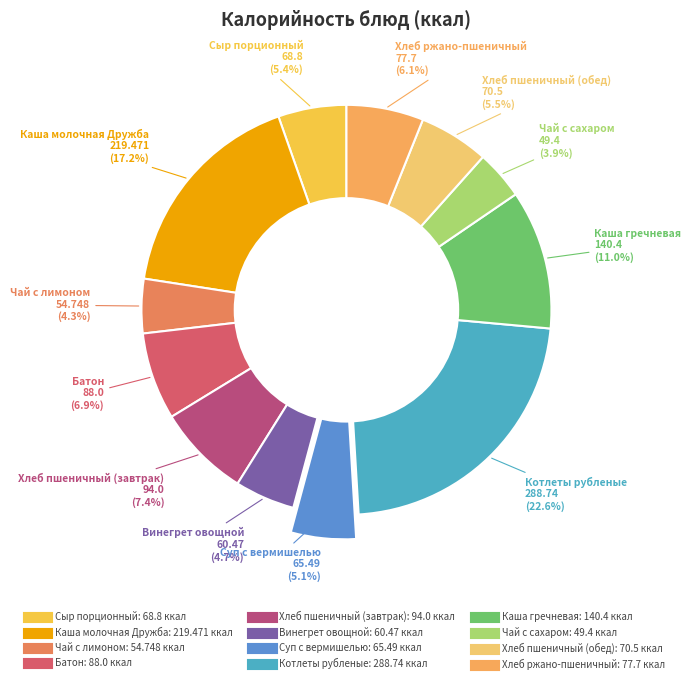

How many segments does this pie chart have?

12